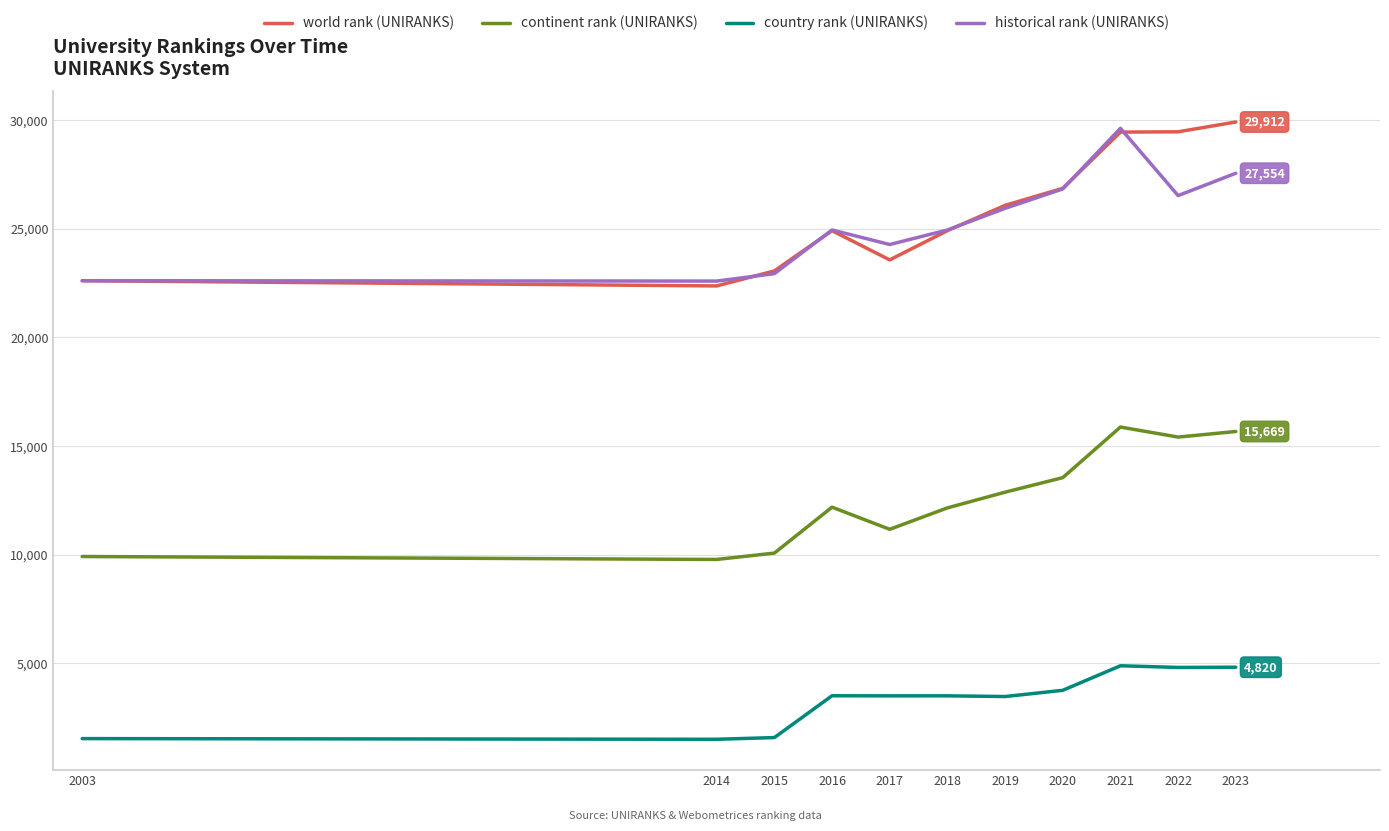

True or false: country rank (UNIRANKS) has a value of 3757 at 2020.

True